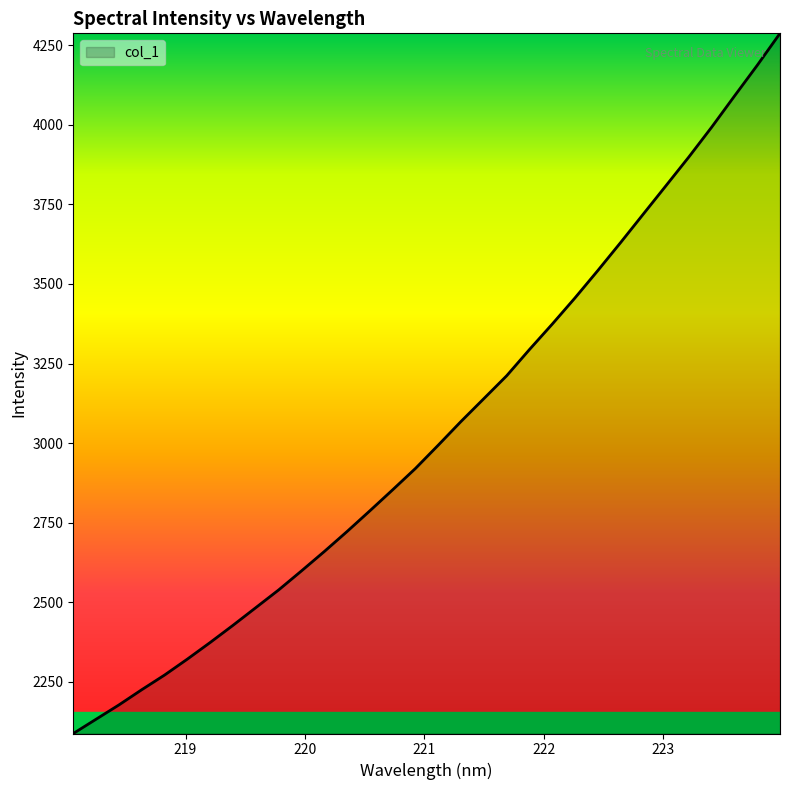

True or false: there are more than 1 points higher than both neighbors.

False